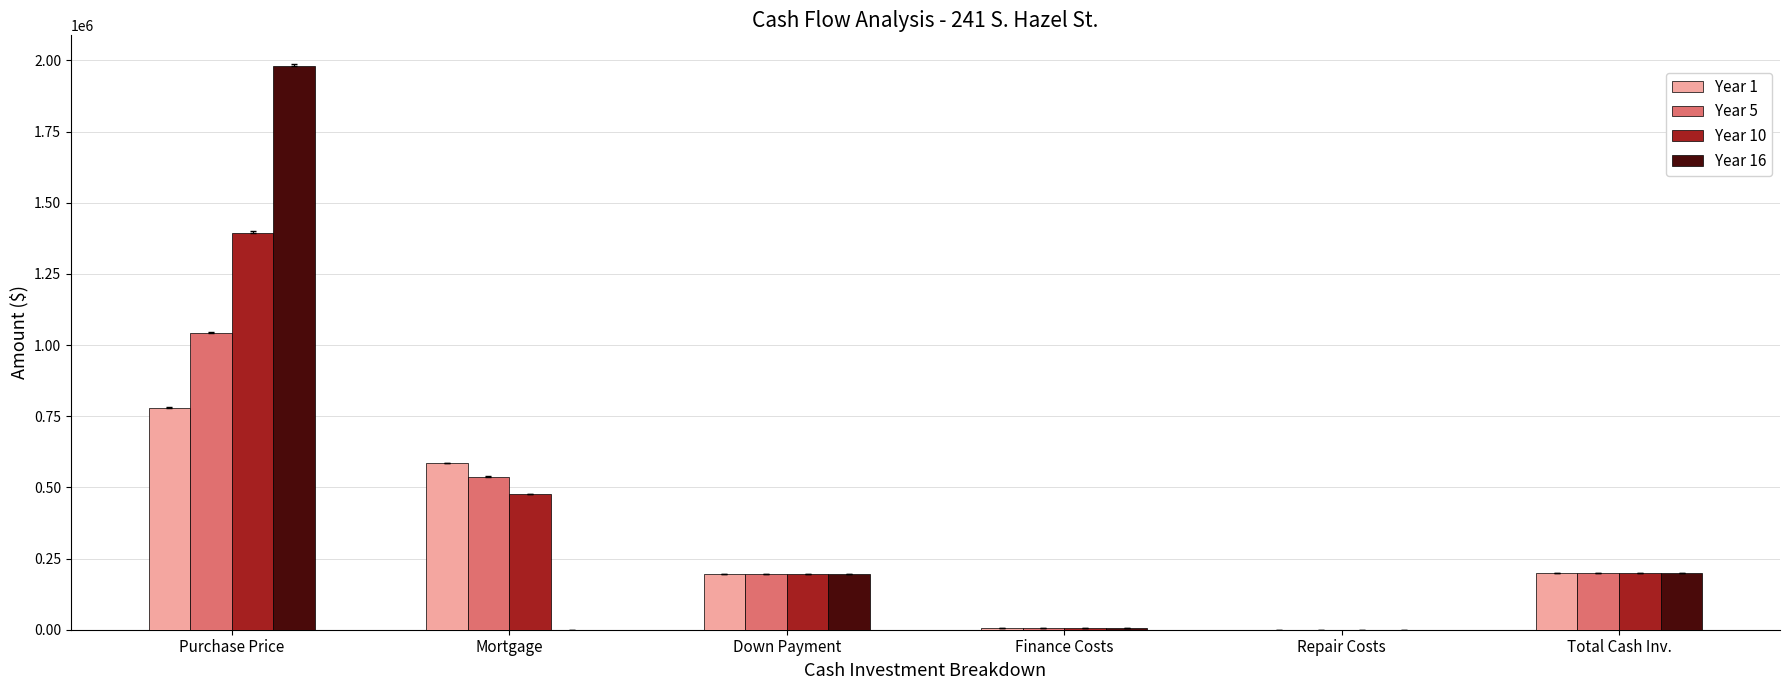

What is the sum of all Year 10 values?

2268791.4